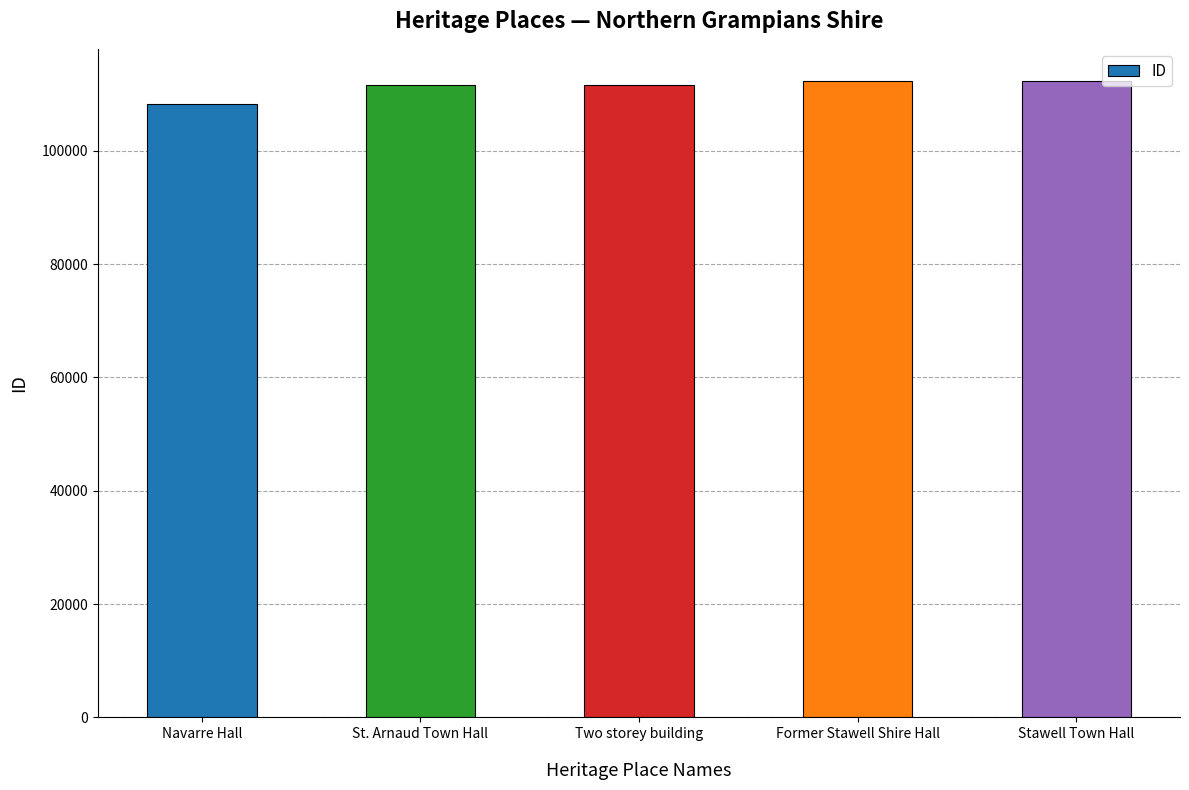

What is the change in value from St. Arnaud Town Hall to Two storey building?

+10